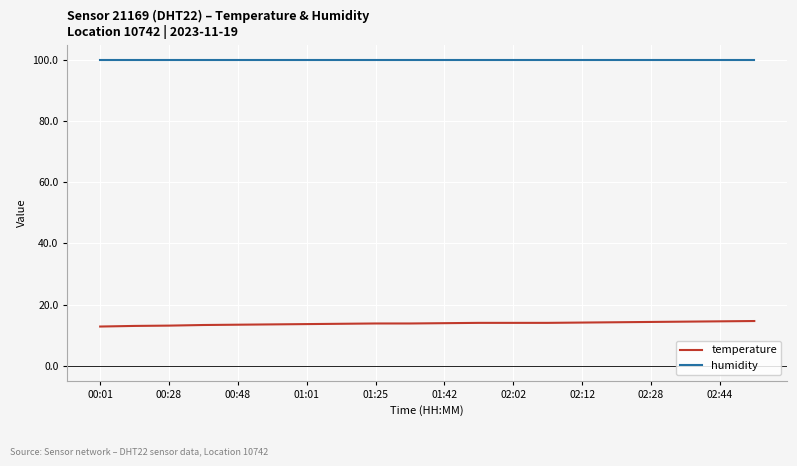

True or false: temperature and humidity cross at least once.

False